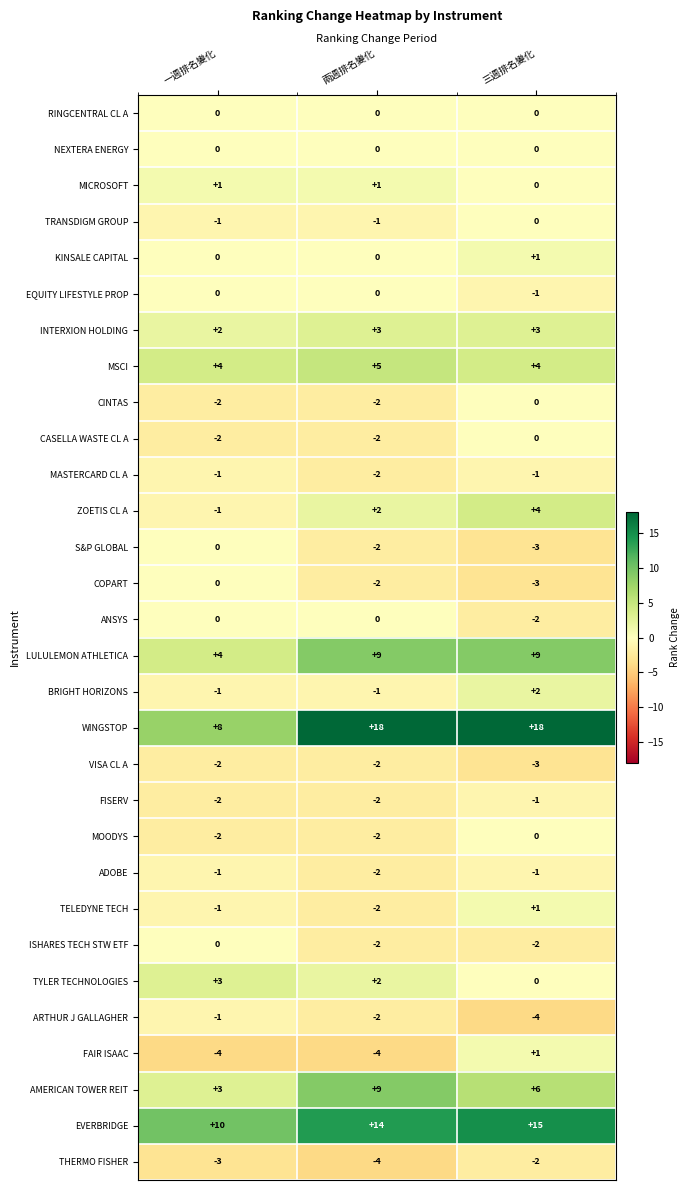

The FISERV series shows -2 at 兩週排名變化. True or false?

True